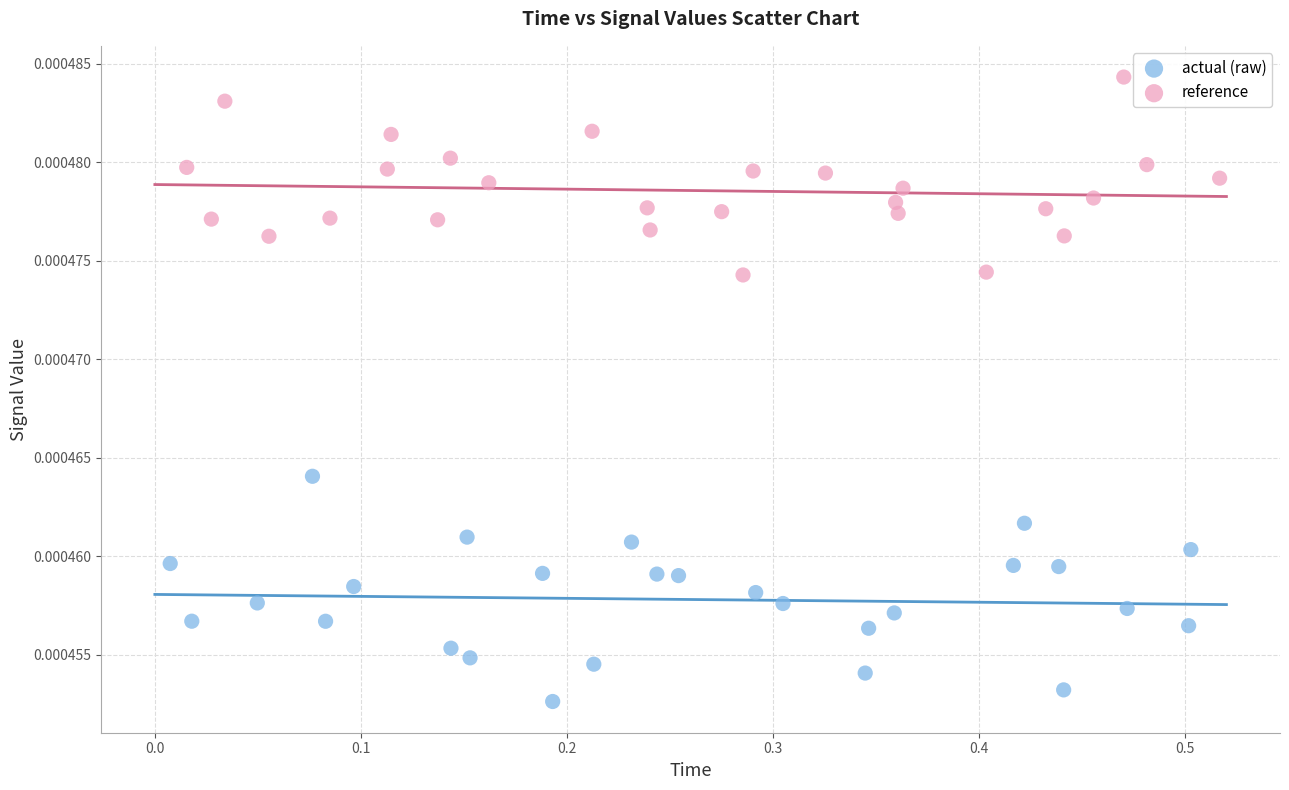

Which series has the largest Y range (max minus min)?

actual (raw)